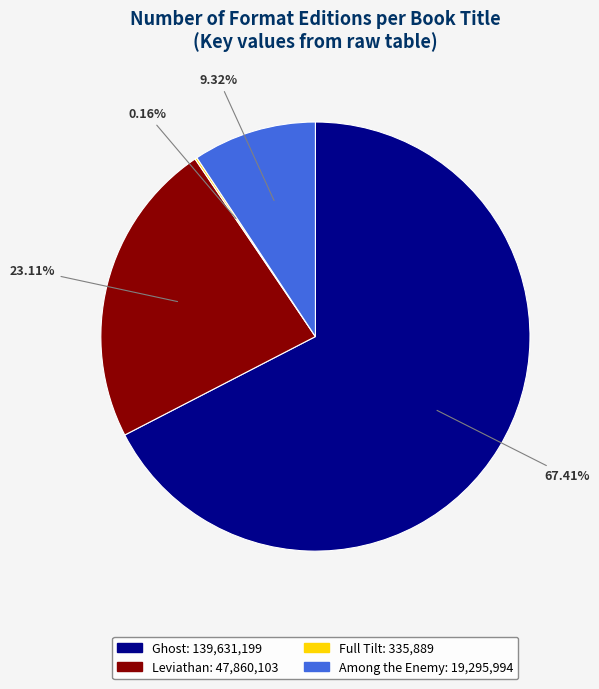

What is the largest slice in the pie chart?

Ghost